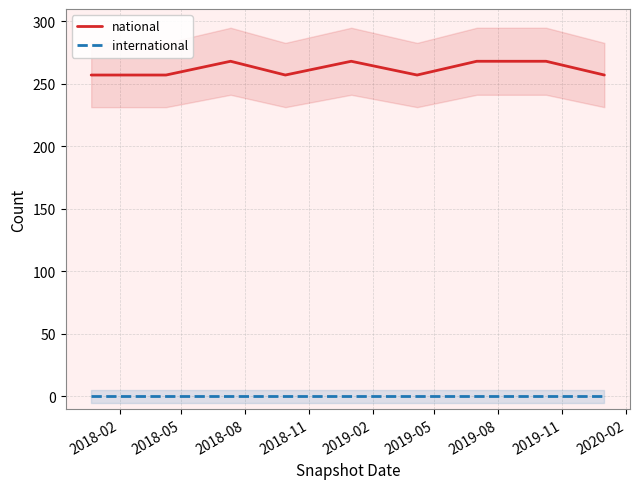

What is the lowest value of the national series?

257